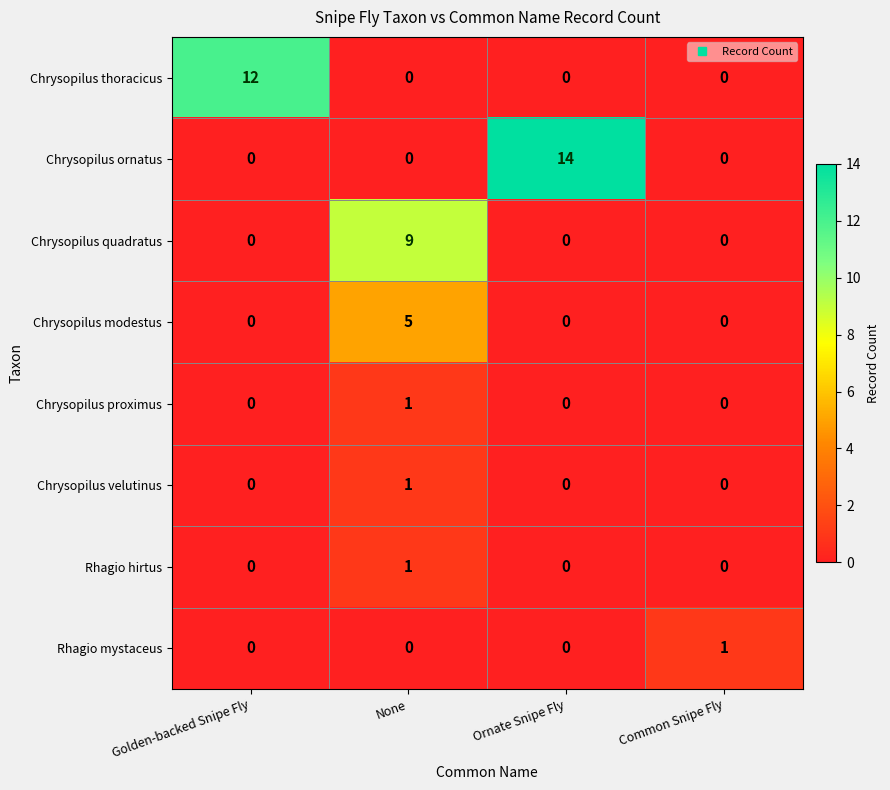

At which category does the chart reach its peak across all series?

Ornate Snipe Fly